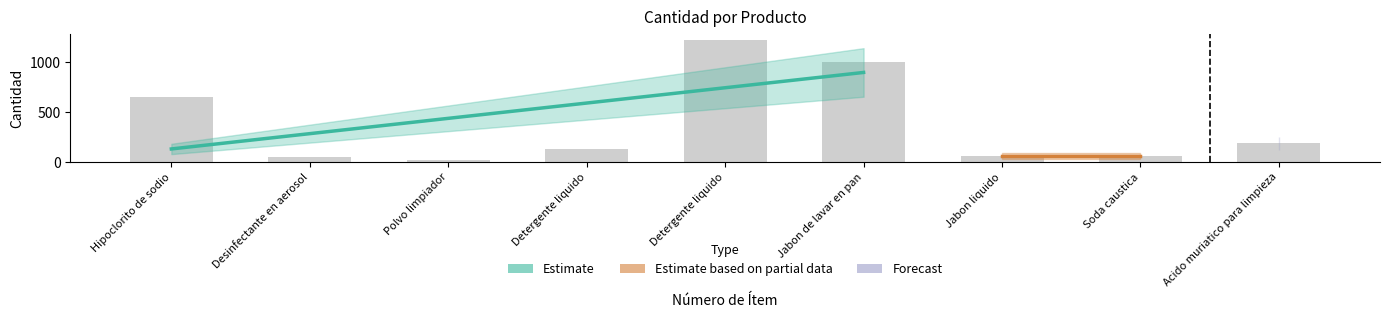

How many values exceed 130?

4